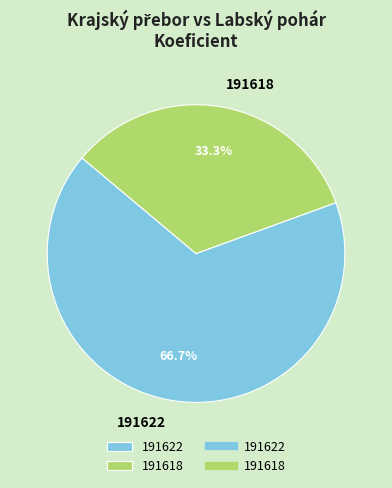

What is the largest slice in the pie chart?

191622